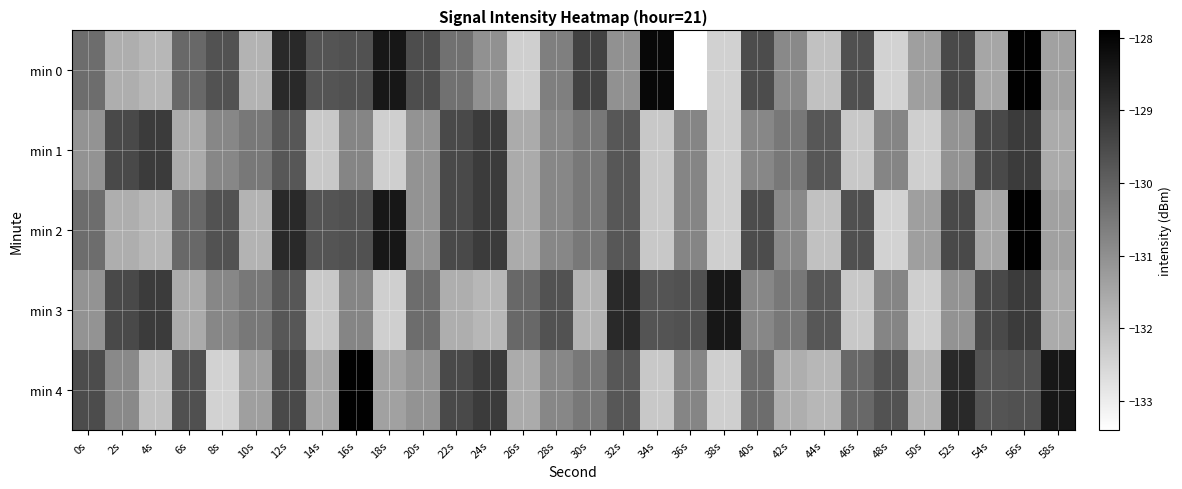

What is the greatest value displayed?

-127.9